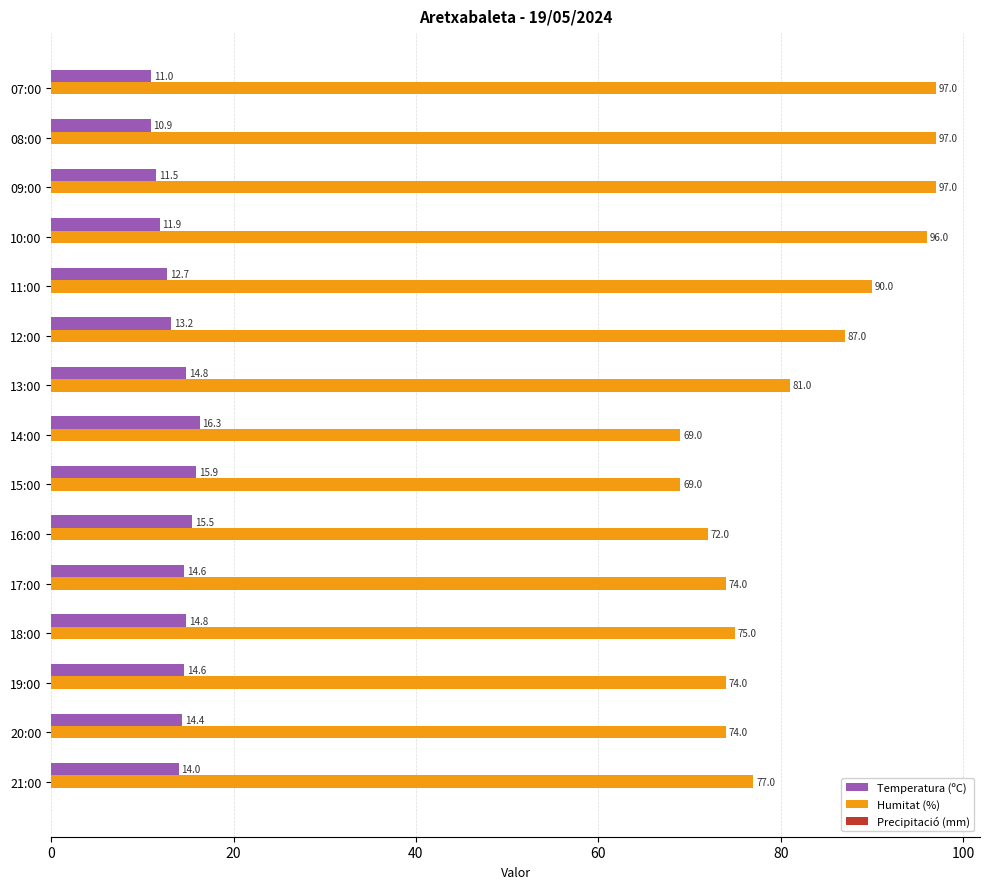

The Humitat (%) series shows 25.1 at 09:00. True or false?

False